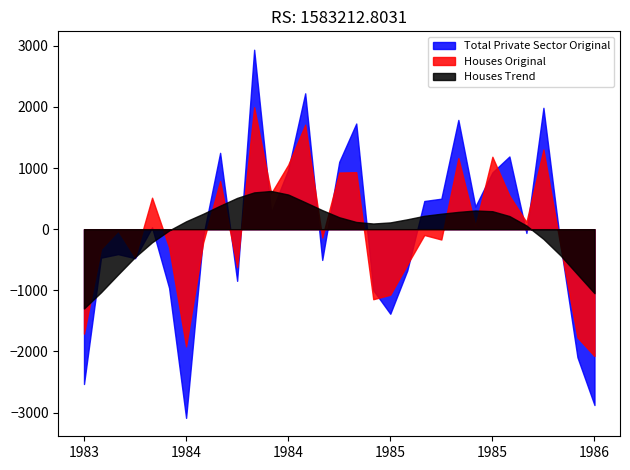

What are all the series names shown in the legend?

Total Private Sector Original, Houses Original, Houses Trend